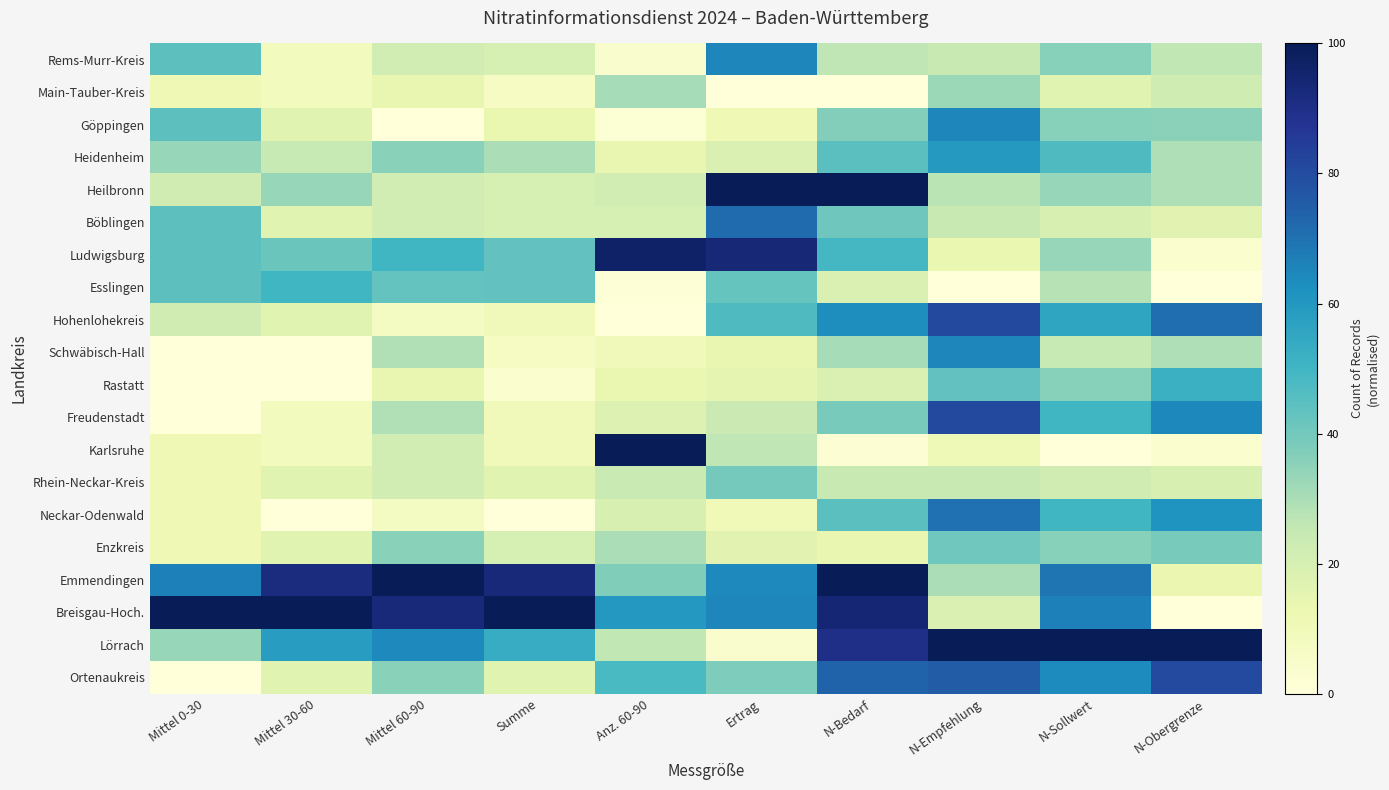

Count the number of categories in the chart.

10